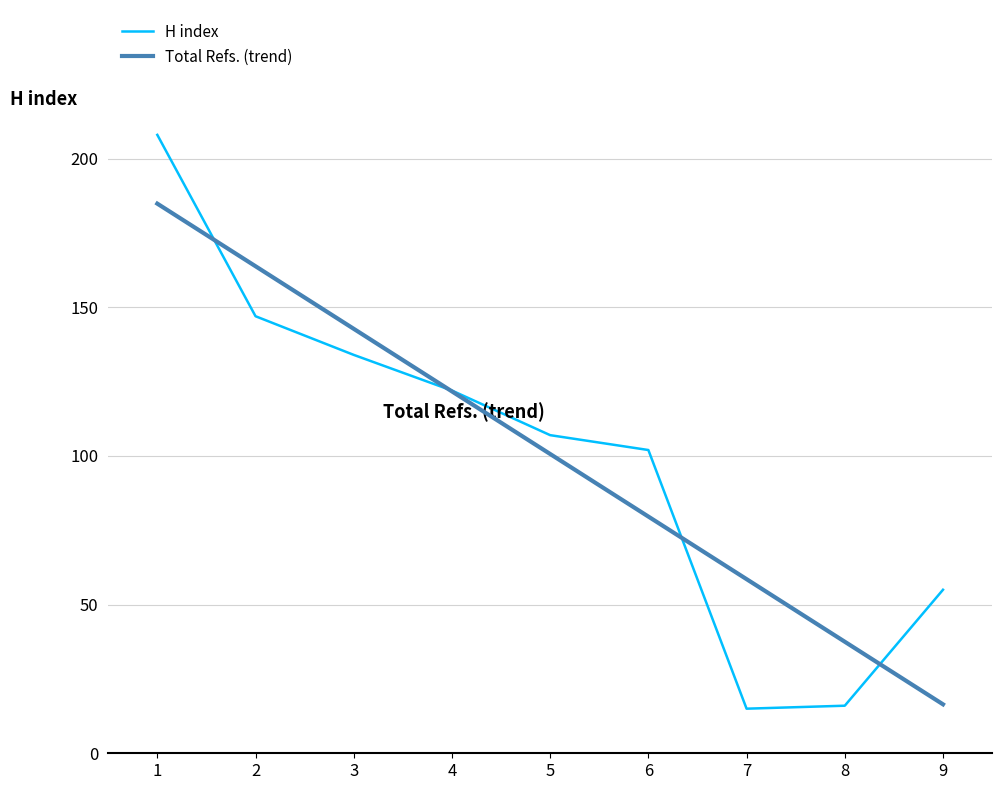

What is the difference between the second highest and minimum values in the H index series?

132.0